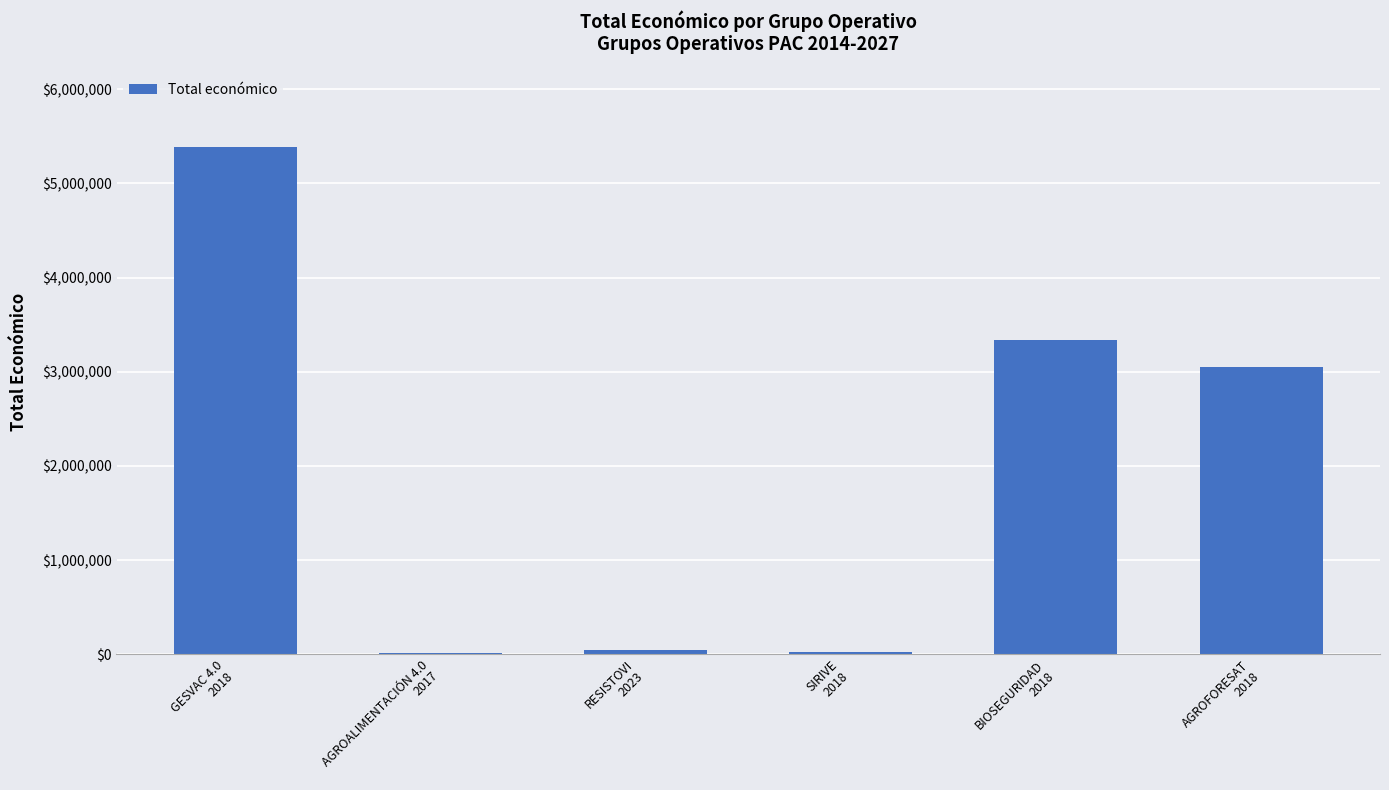

How many categories are shown in the chart?

6